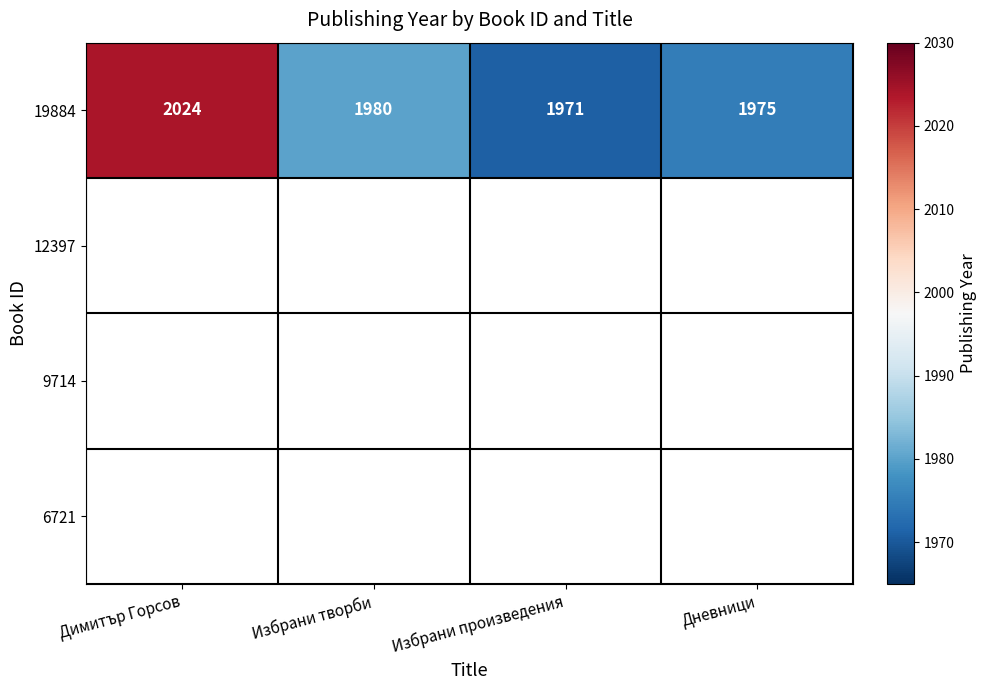

Rank the categories by 19884 value from highest to lowest.

Димитър Горсов, Избрани творби, Дневници, Избрани произведения